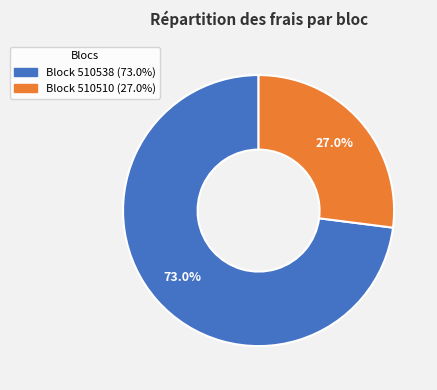

Is there a majority slice in this chart?

Yes